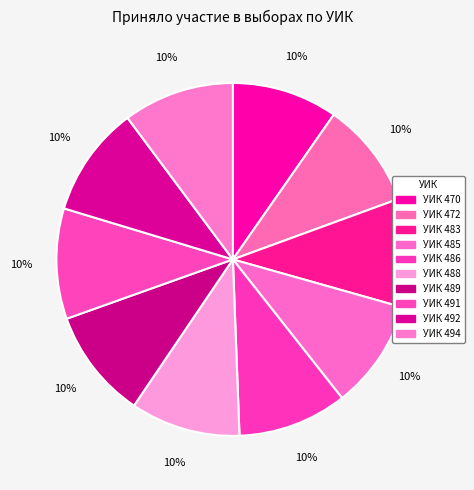

What percentage is the УИК 472 slice, to the nearest percent?

10%